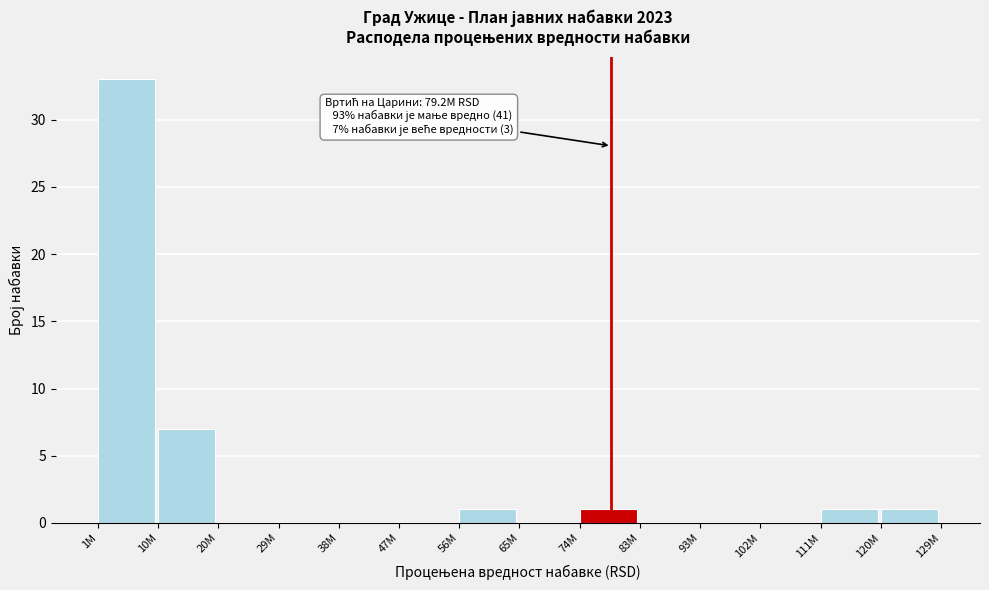

Reading left to right, what are all the values shown in this chart?

1M=33	10M=7	20M=0	29M=0	38M=0	47M=0	56M=1	65M=0	74M=1	83M=0	93M=0	102M=0	111M=1	120M=1